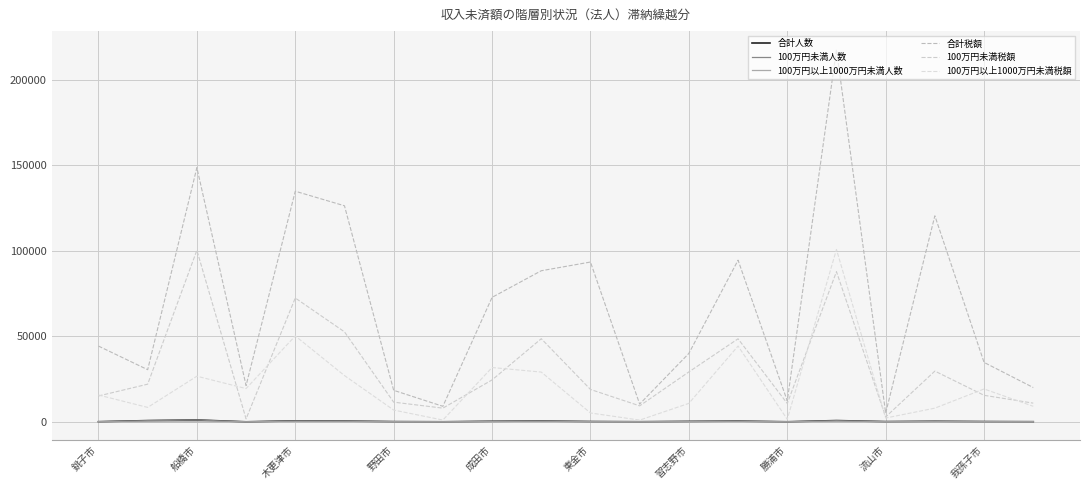

What are all the series names shown in the legend?

合計人数, 100万円未満人数, 100万円以上1000万円未満人数, 合計税額, 100万円未満税額, 100万円以上1000万円未満税額